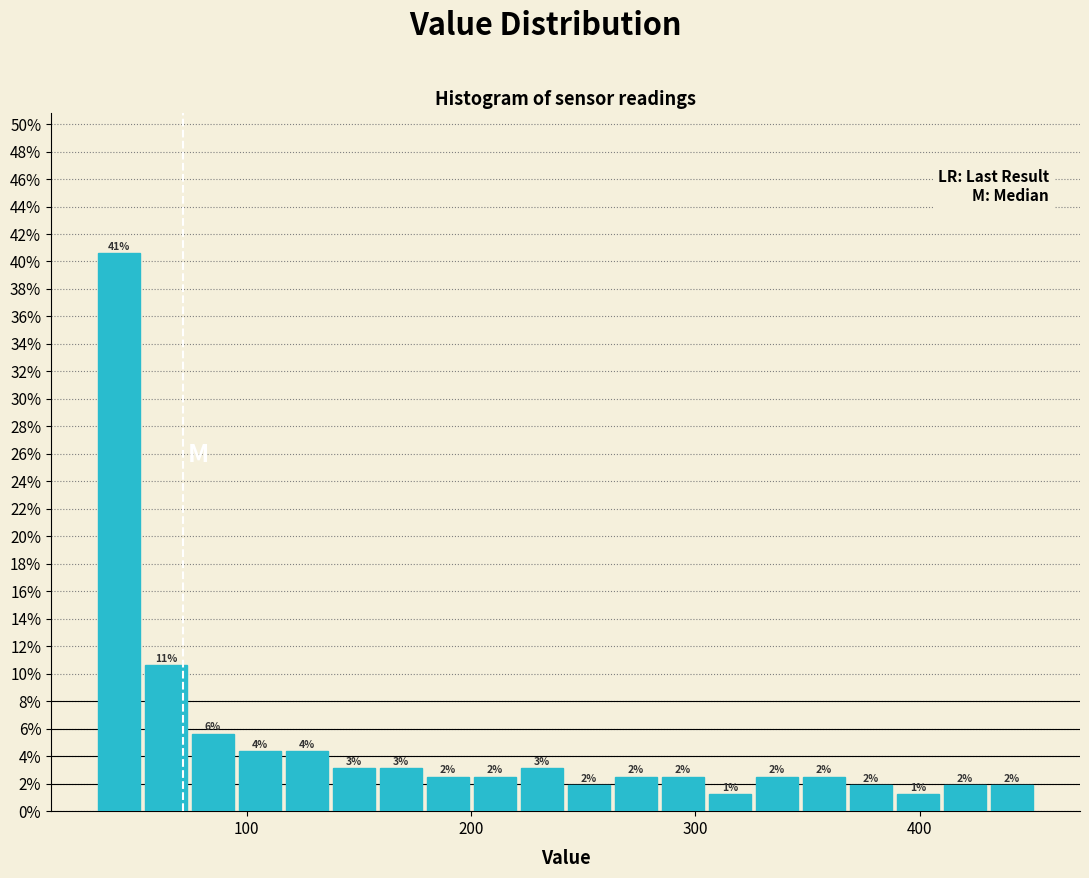

Read against the x-axis, roughly where is the centre of the tallest bar?

40